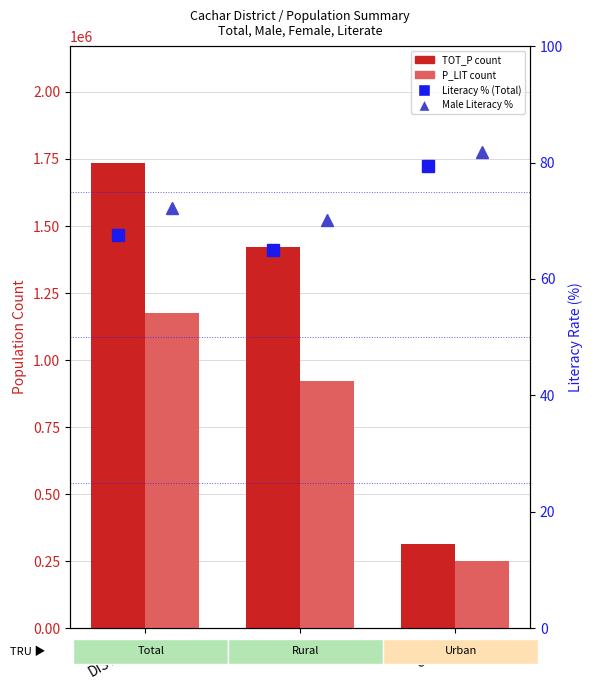

How many data points does each series have?

3